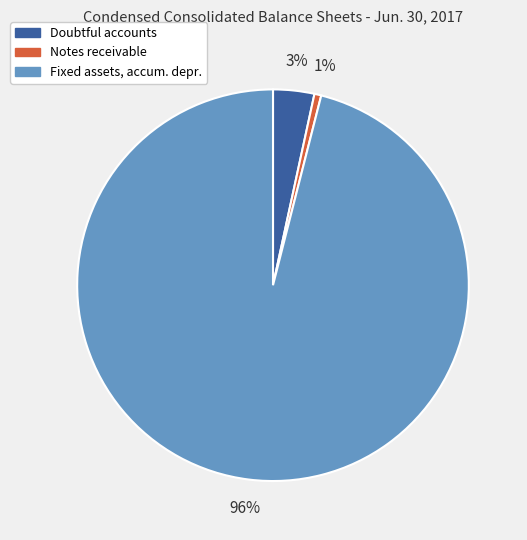

Which slice is the largest?

Fixed assets, accum. depr.